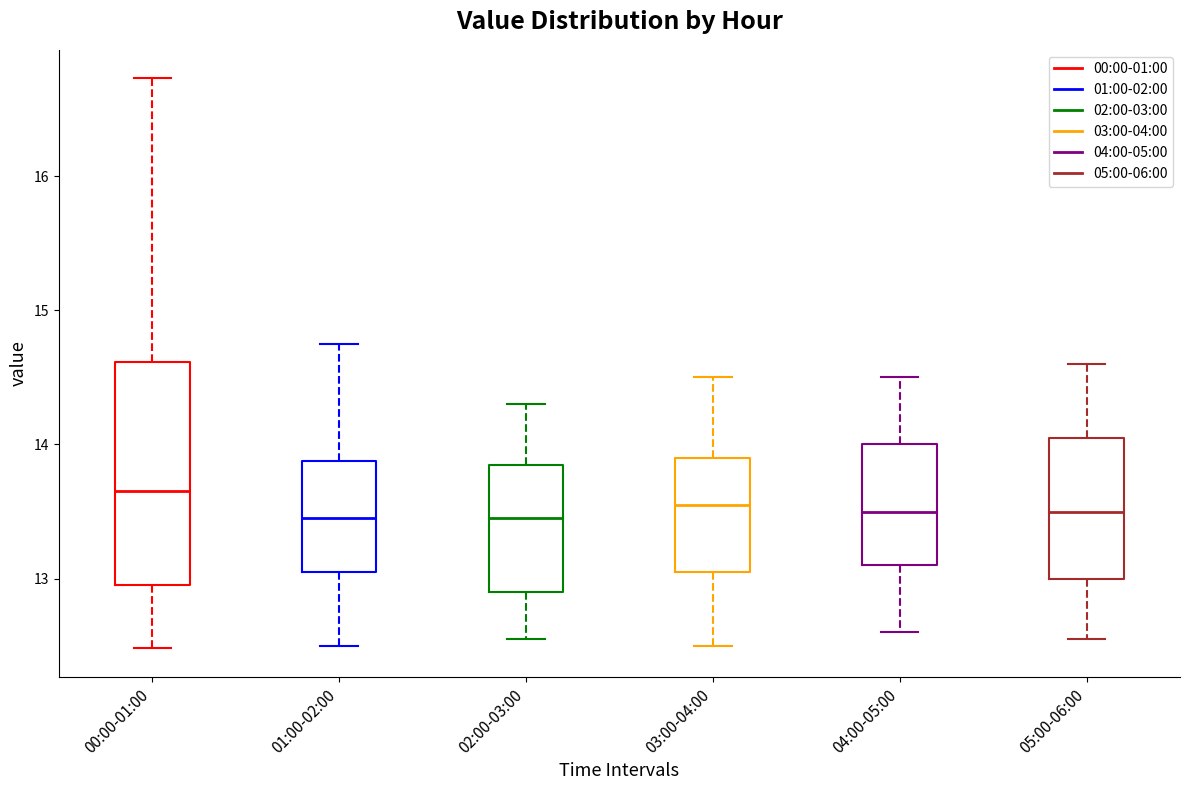

Reading left to right, transcribe this box plot: for each box, give where its median line is, the range the box spans, and where its two whiskers end, as read against the y-axis. The values are not printed on the chart, so give them approximately, as read against the axis.

00:00-01:00: median 13.7, box 13.0 to 14.6, whiskers 12.5 to 16.7
01:00-02:00: median 13.5, box 13.1 to 13.9, whiskers 12.5 to 14.8
02:00-03:00: median 13.5, box 12.9 to 13.9, whiskers 12.6 to 14.3
03:00-04:00: median 13.6, box 13.1 to 13.9, whiskers 12.5 to 14.5
04:00-05:00: median 13.5, box 13.1 to 14.0, whiskers 12.6 to 14.5
05:00-06:00: median 13.5, box 13.0 to 14.1, whiskers 12.6 to 14.6